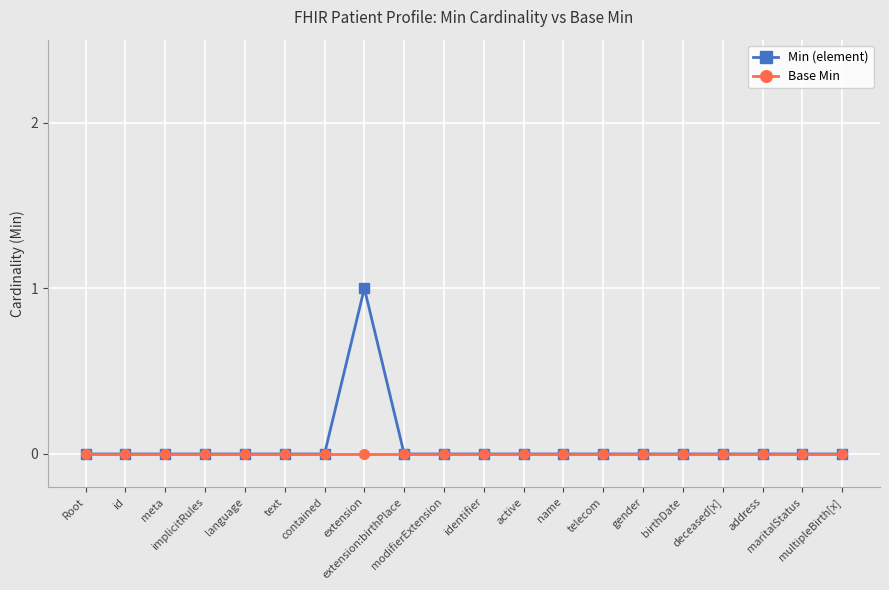

What are all the series names shown in the legend?

Min (element), Base Min